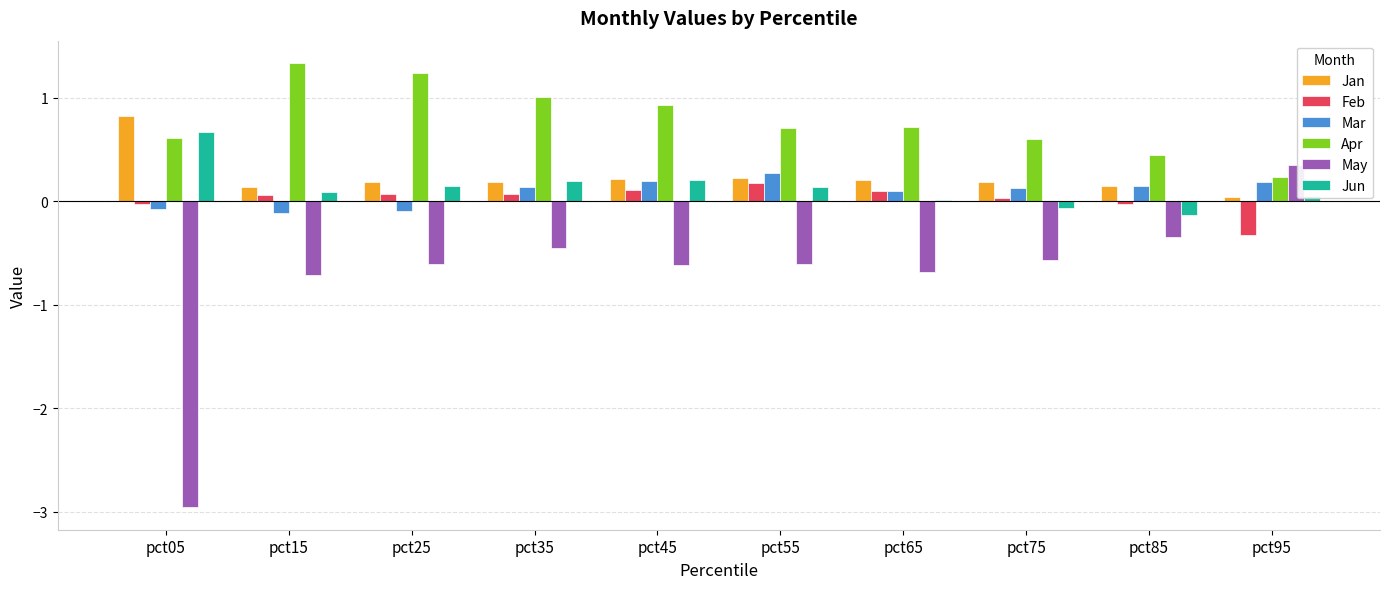

What is the difference between the second highest and minimum values in the Mar series?

0.3